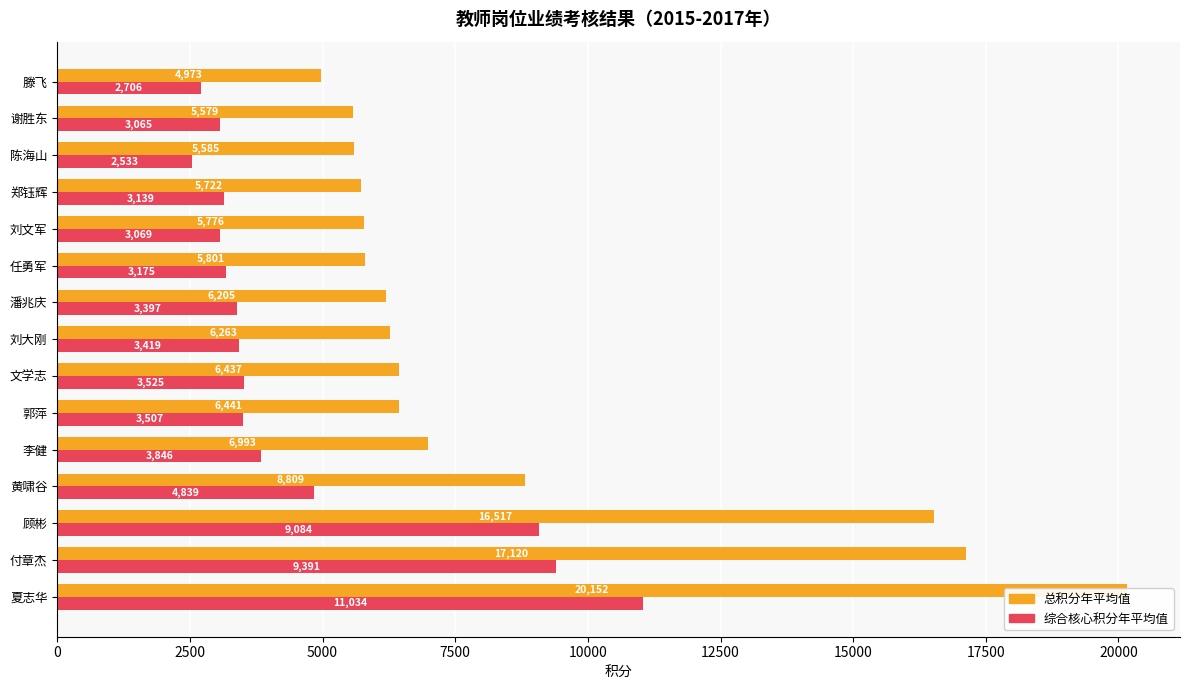

What is the maximum value for 总积分年平均值?

20152